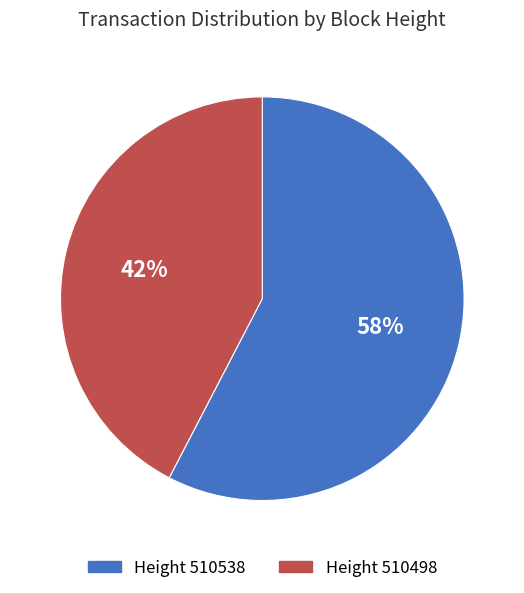

Count the number of slices in the pie.

2